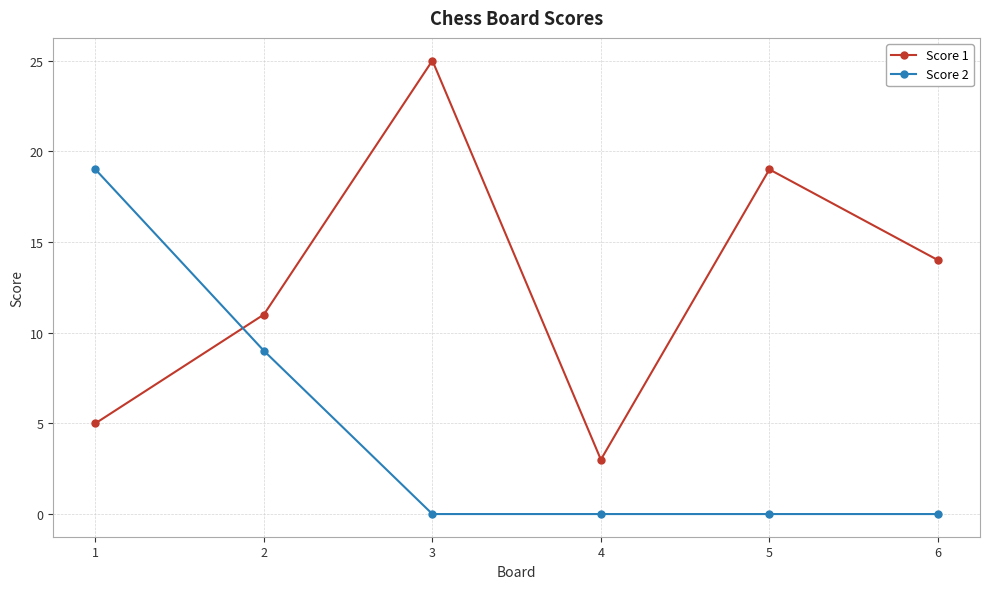

Which category has the highest value across all series?

3